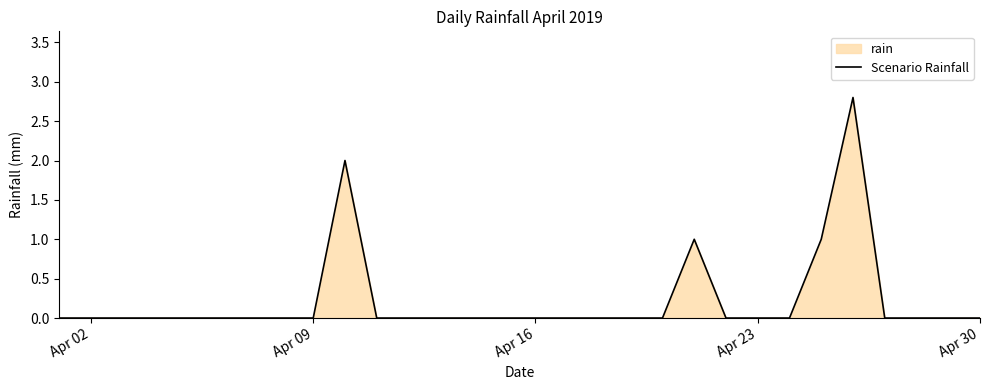

The value at Apr 02 is 1.0. True or false?

False